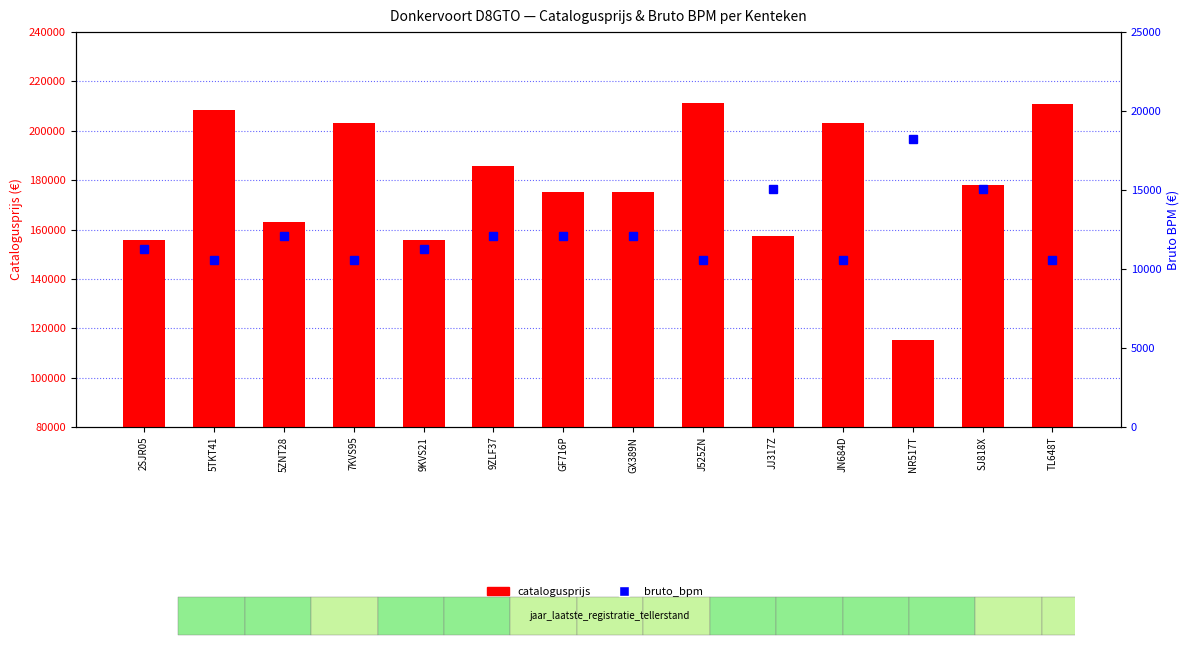

Rank the series by their average value, from highest to lowest.

catalogusprijs, bruto_bpm